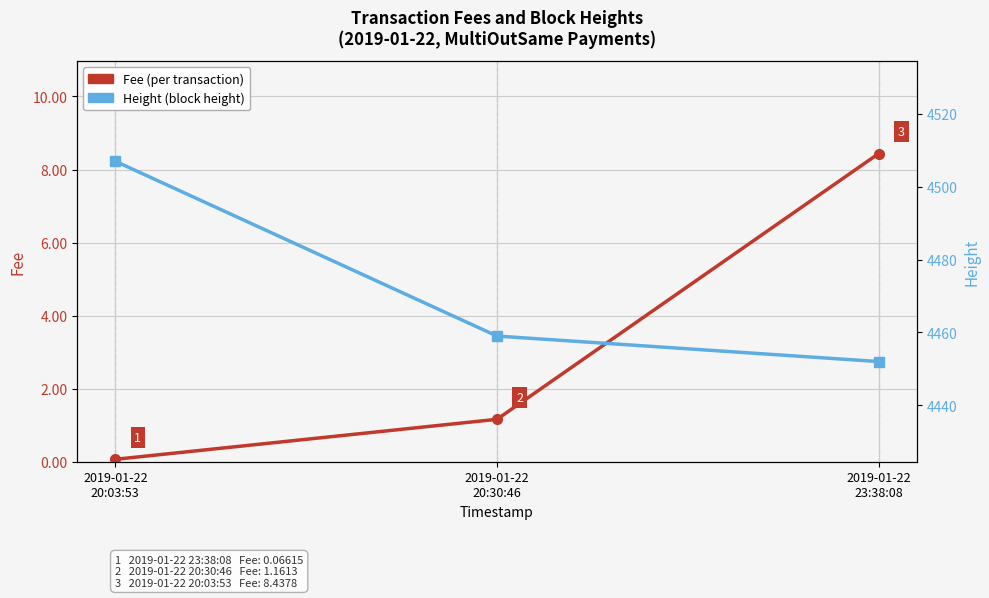

Is the value of Height at 2019-01-22
20:30:46 greater than the value of Fee at 2019-01-22
20:03:53?

Yes